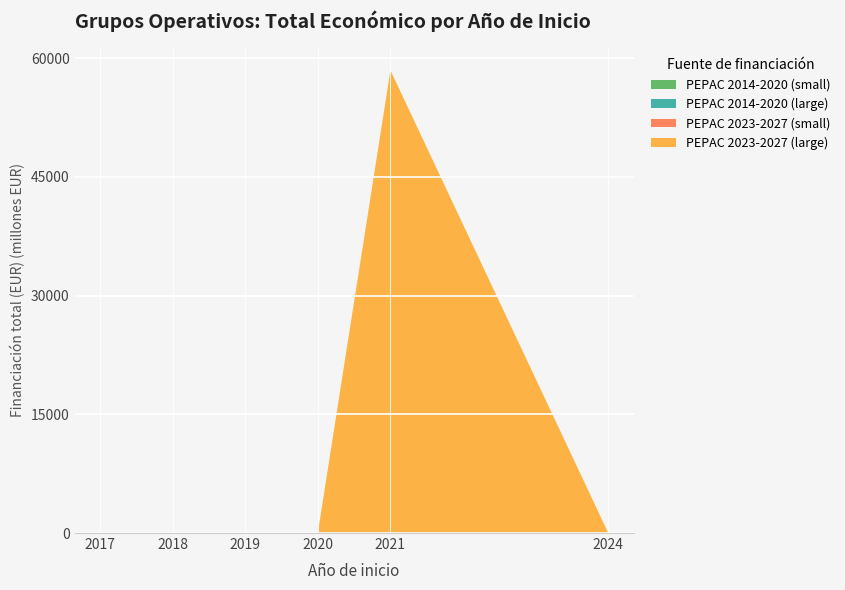

At which category is the sum across all series the highest?

2021